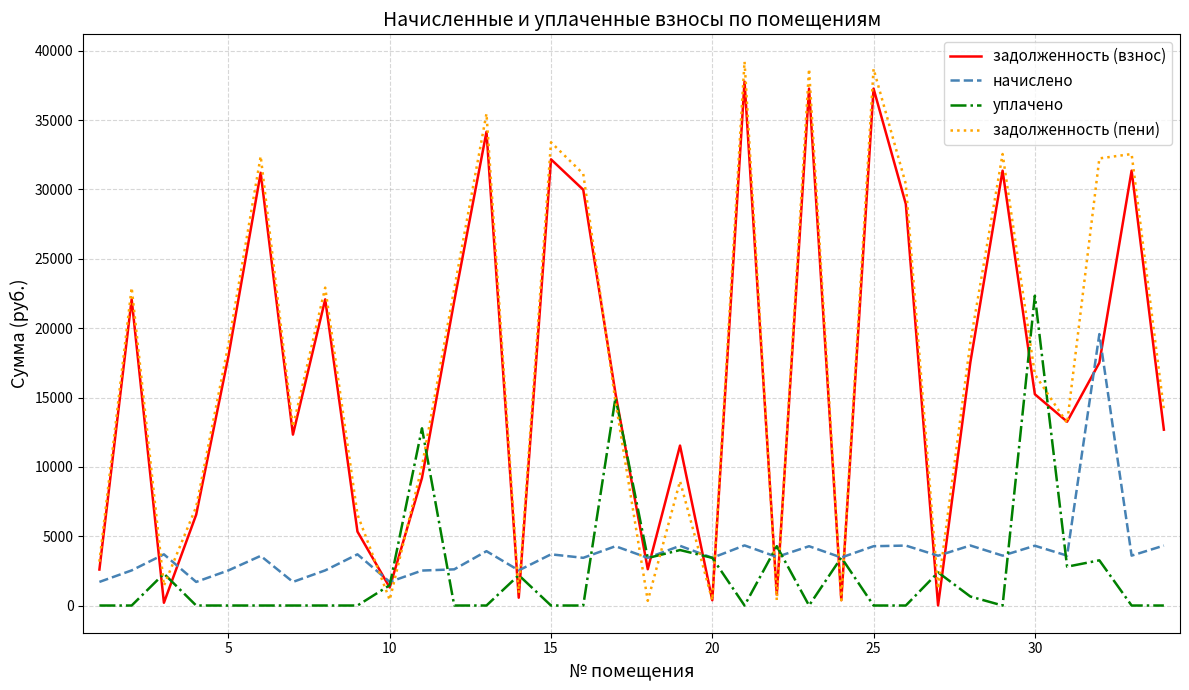

How many lines are shown in the chart?

4